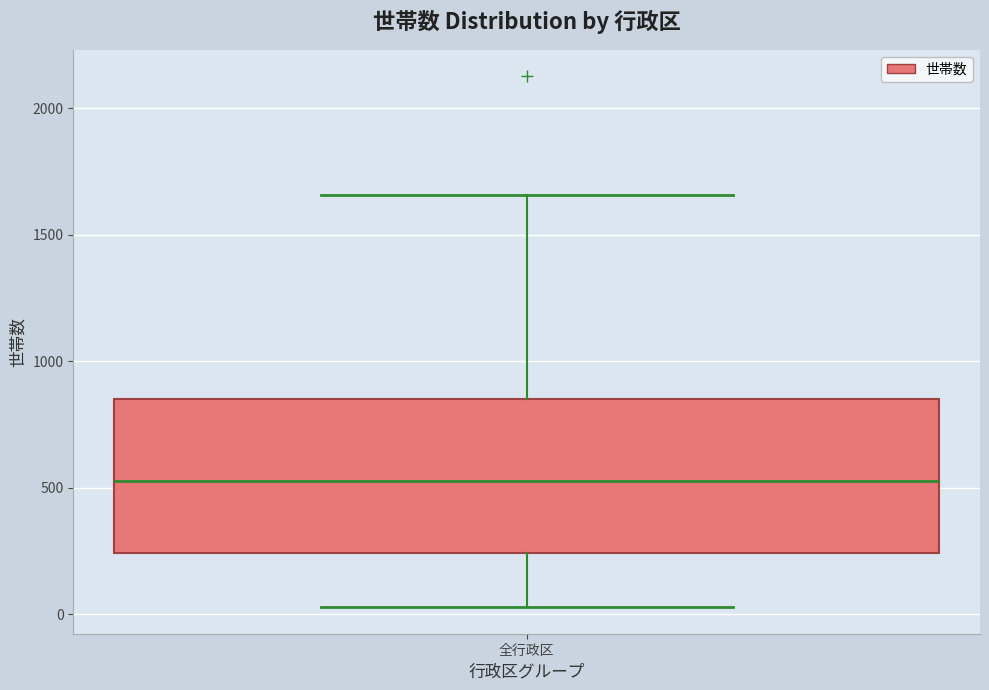

Where does the upper whisker of the box for 全行政区 end on the y-axis? The values are not printed on the chart, so give them approximately, as read against the axis.

1650